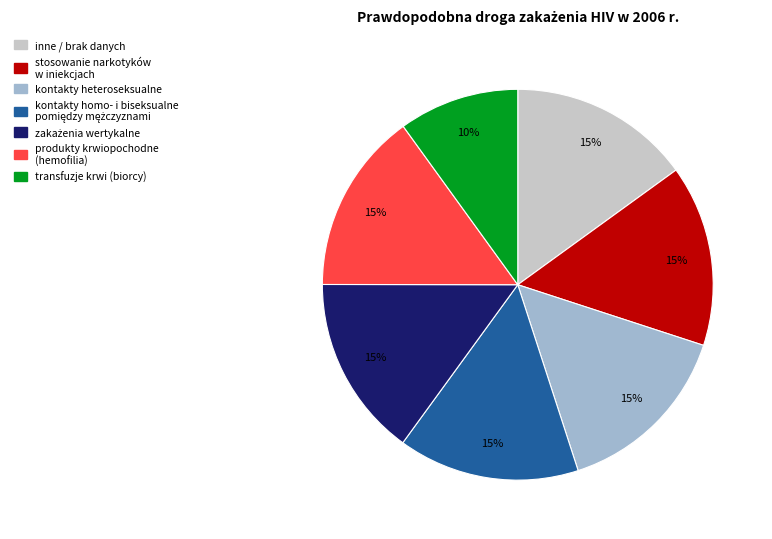

Is there a majority slice in this chart?

No